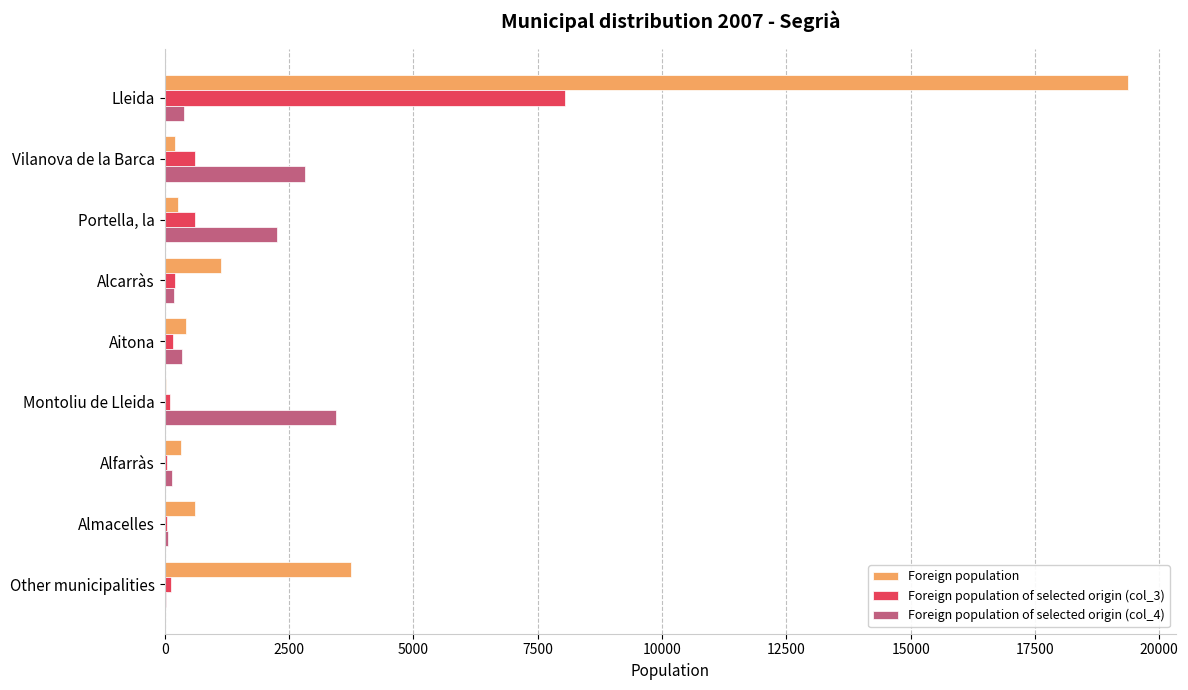

What is the sum of all Foreign population values?

26118